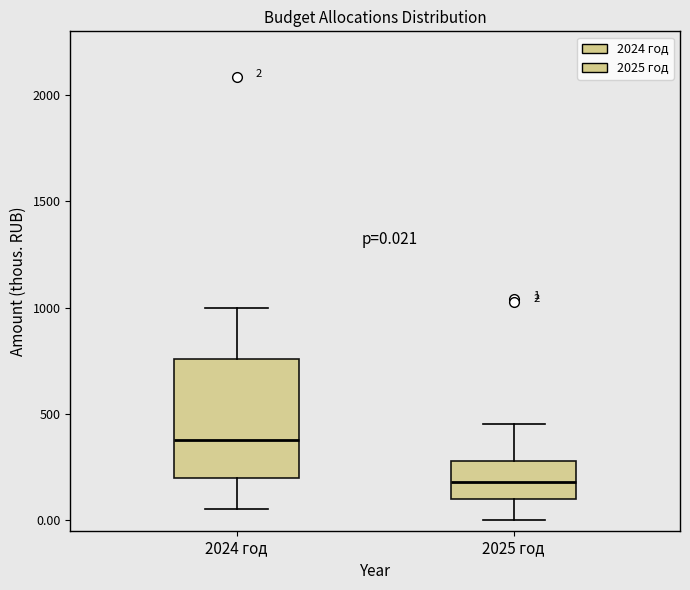

Which box has the lowest median line?

2025 год